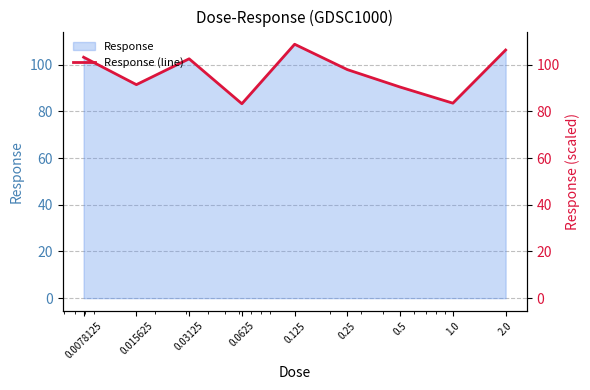

Does the chart have visible grid lines?

Yes